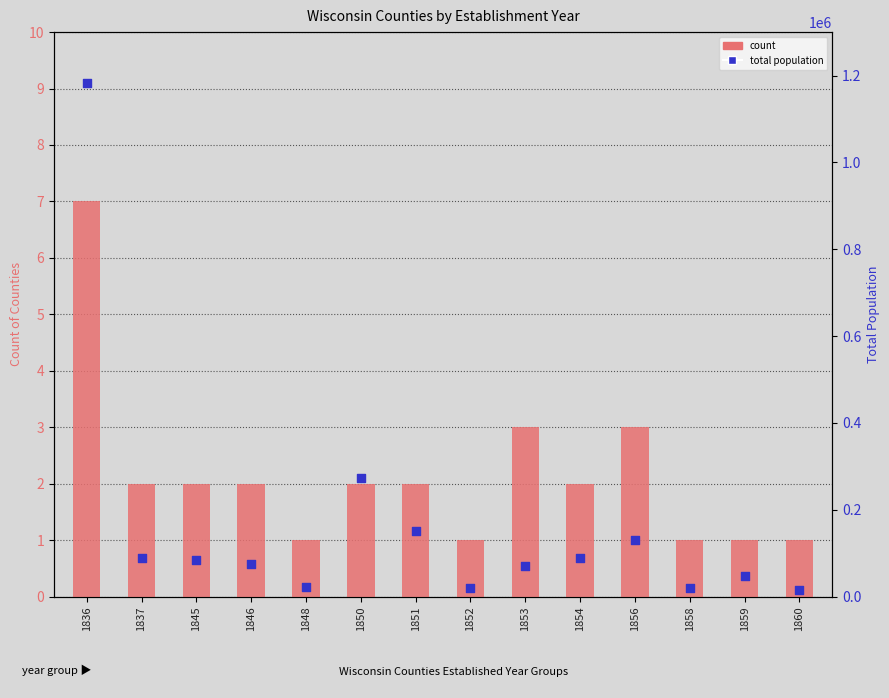

At how many categories does at least one series exceed 816545?

1